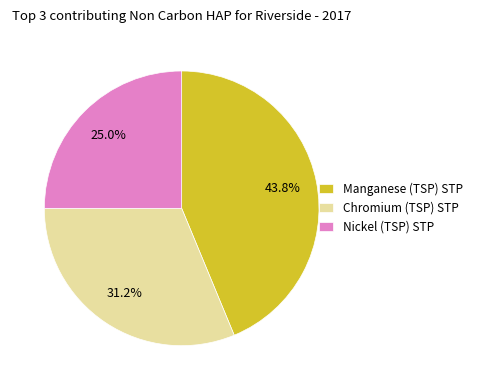

What is the ratio of the value at Nickel (TSP) STP to the value at Manganese (TSP) STP?

0.6